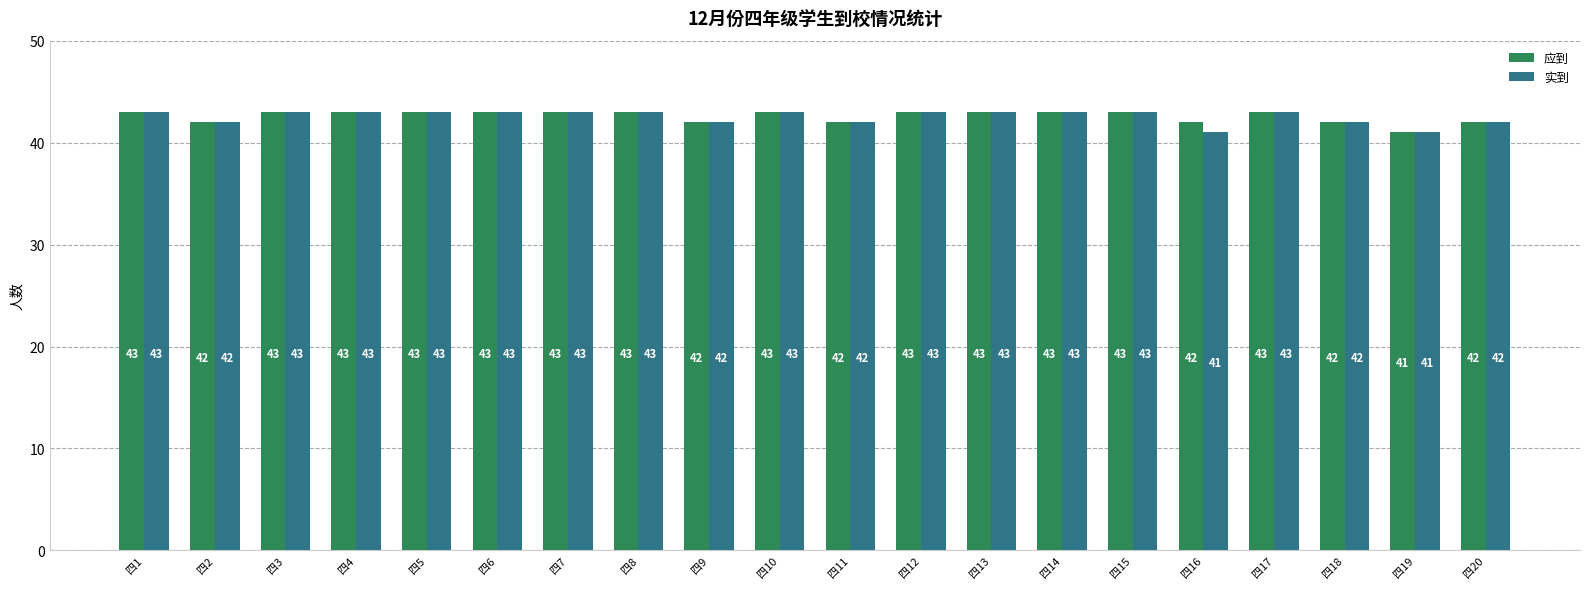

Reading right to left, list all the values displayed in this chart.

应到: 42	41	42	43	42	43	43	43	43	42	43	42	43	43	43	43	43	43	42	43
实到: 42	41	42	43	41	43	43	43	43	42	43	42	43	43	43	43	43	43	42	43